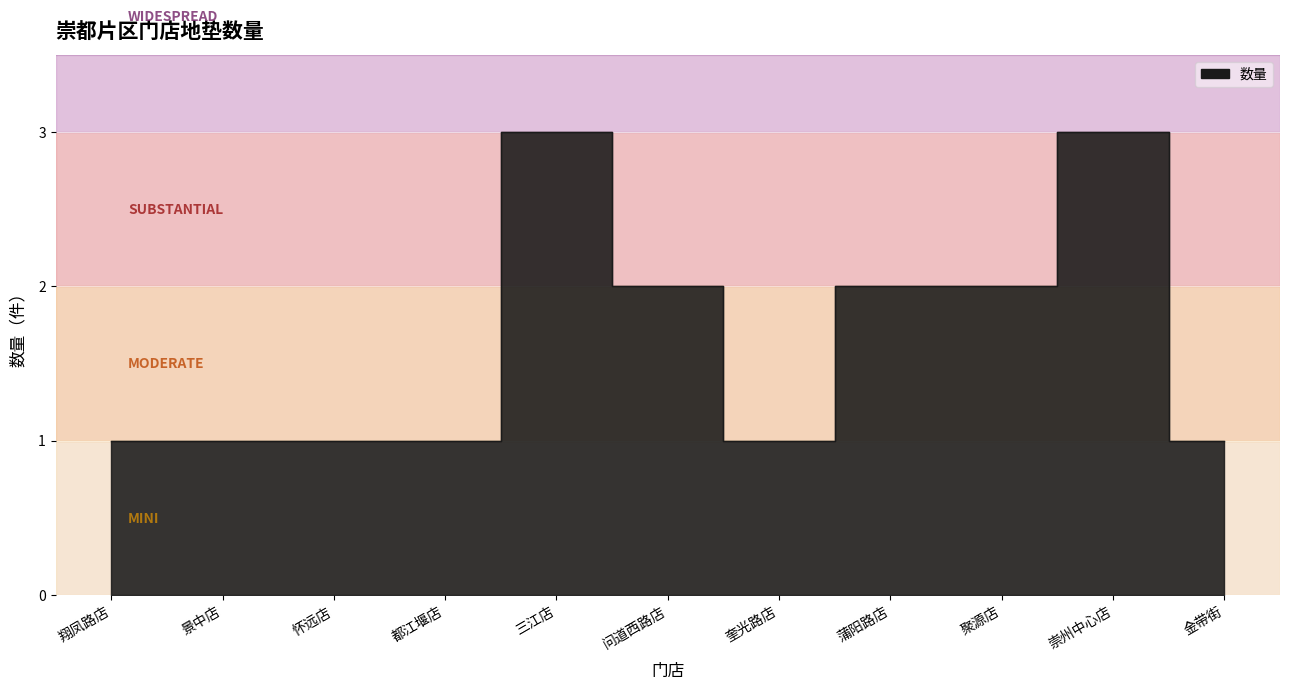

What is the label of the 9th point from the right?

怀远店